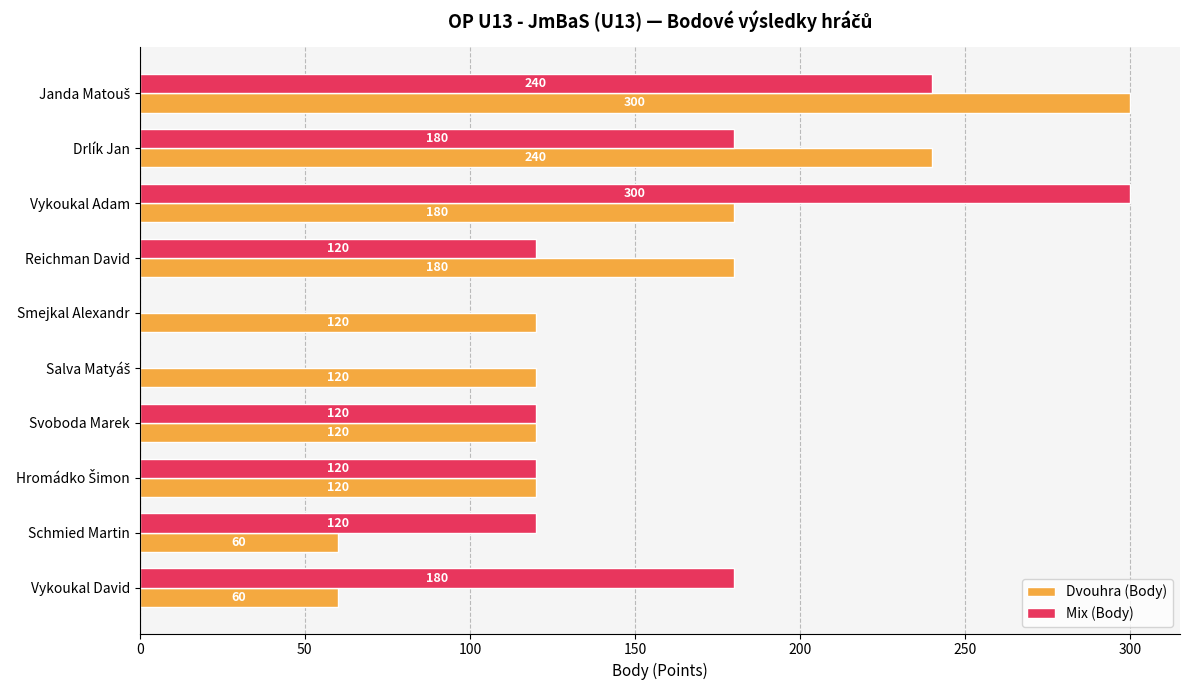

What is the greatest value displayed?

300